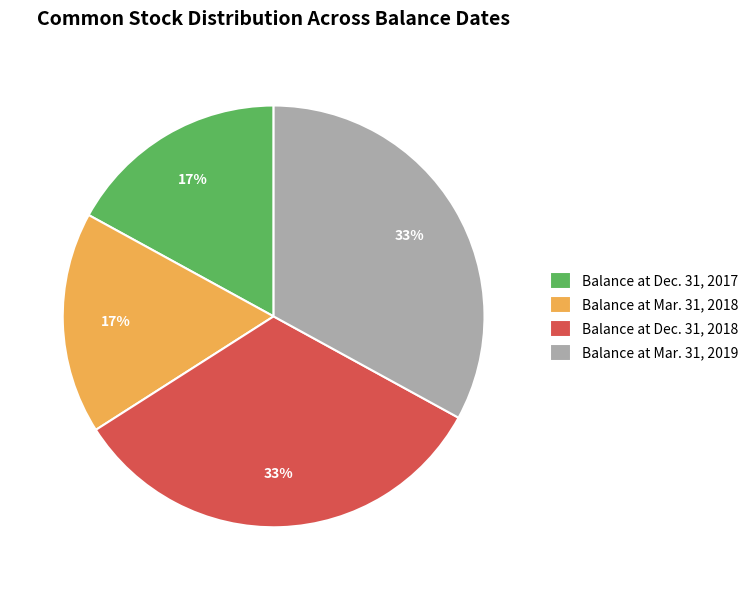

Is it true that Balance at Mar. 31, 2018 is 17% of the pie?

True